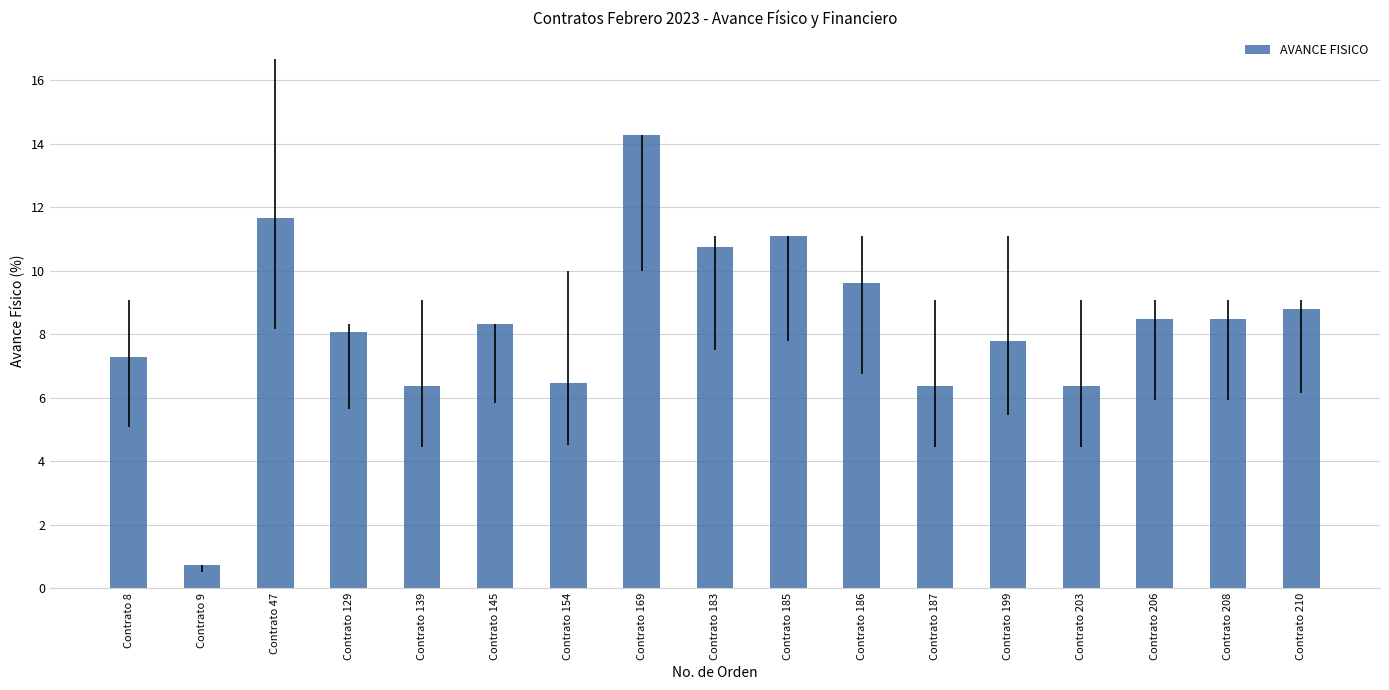

The chart shows a value of 20.8 at Contrato 169. True or false?

False